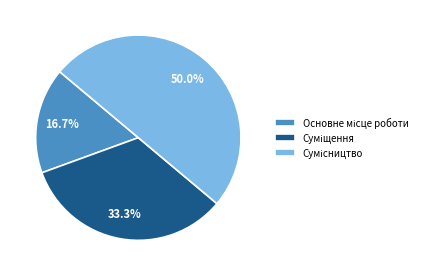

To the nearest percent, what is the difference between the Суміщення and Основне місце роботи slice percentages?

17%